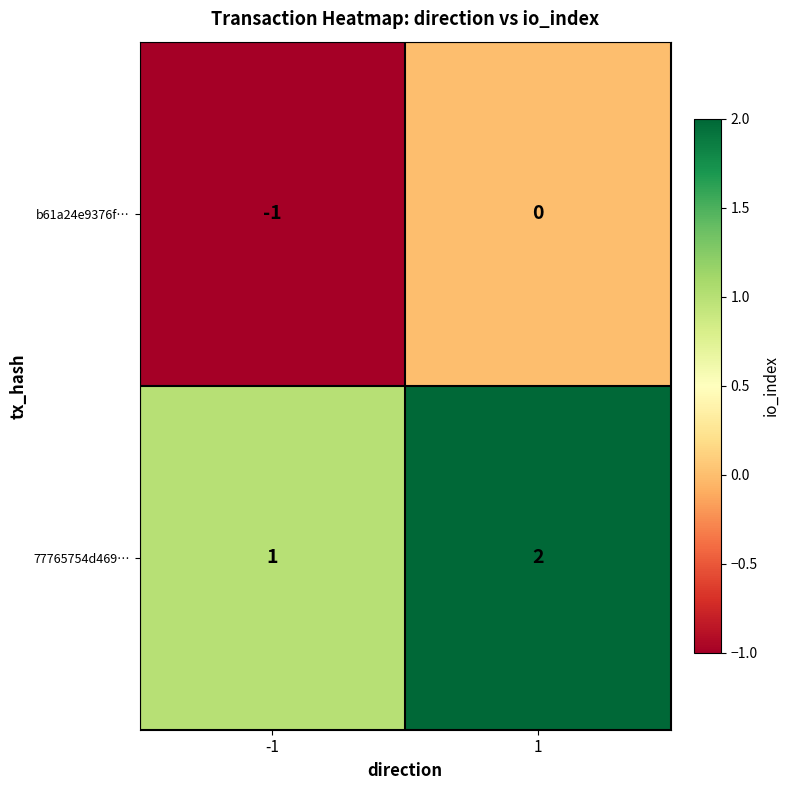

Rank the categories by b61a24e9376f… value from lowest to highest.

-1, 1